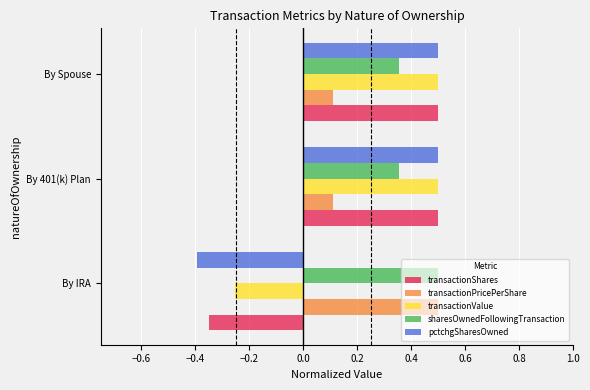

What is the sum of the sharesOwnedFollowingTransaction values at By IRA and By Spouse?

0.9